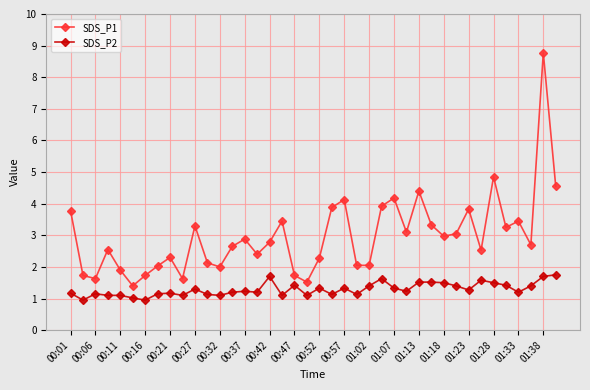

Which series has the widest spread of values?

SDS_P1